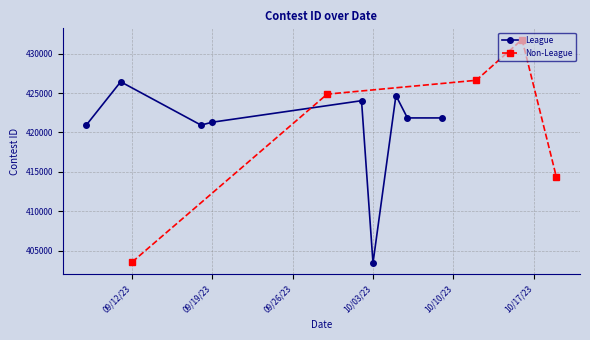

What position from the left is 10/6/23?

10